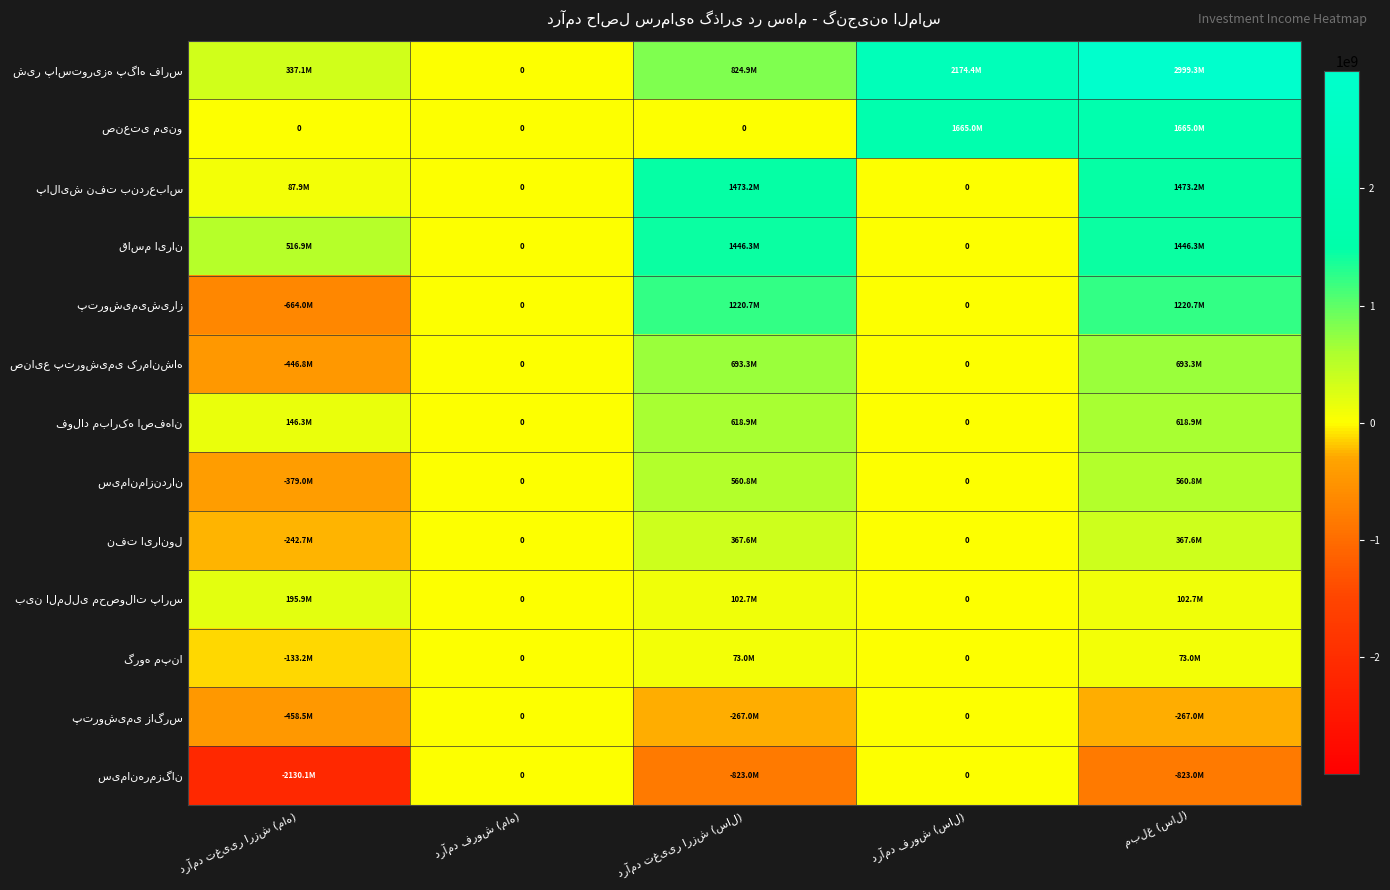

What is the sum of the صنعتی مینو values at درآمد فروش (سال) and درآمد تغییر ارزش (ماه)?

1665032823